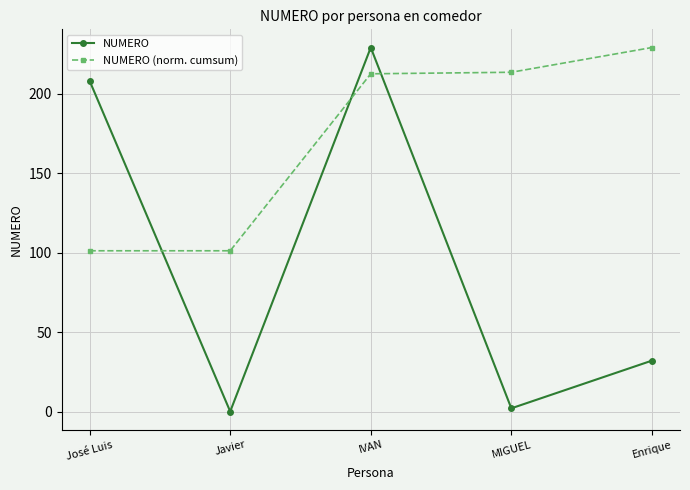

How many intersections are there between NUMERO (norm. cumsum) and NUMERO?

3